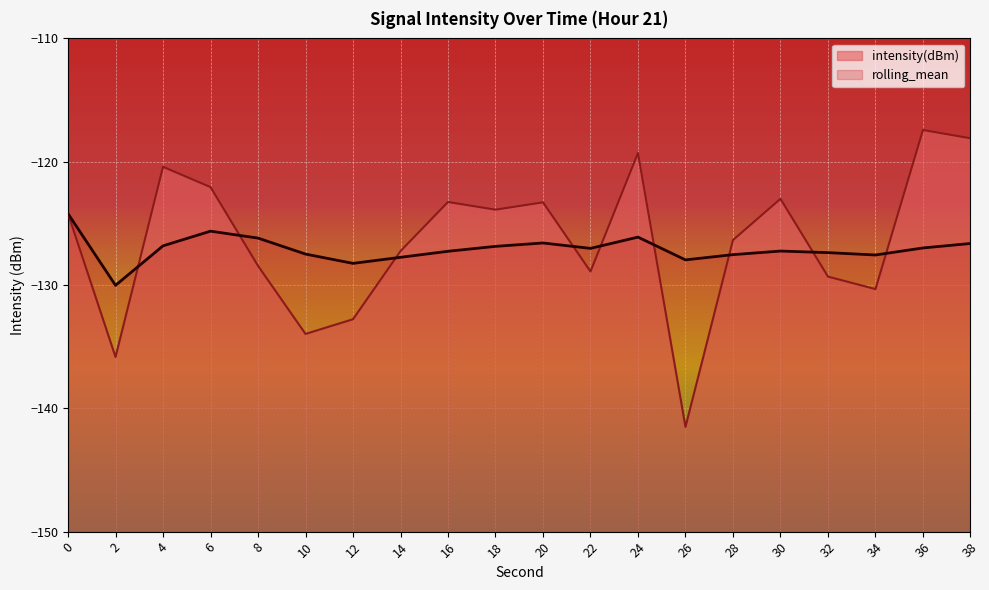

Which series has the largest total across all categories?

intensity(dBm)